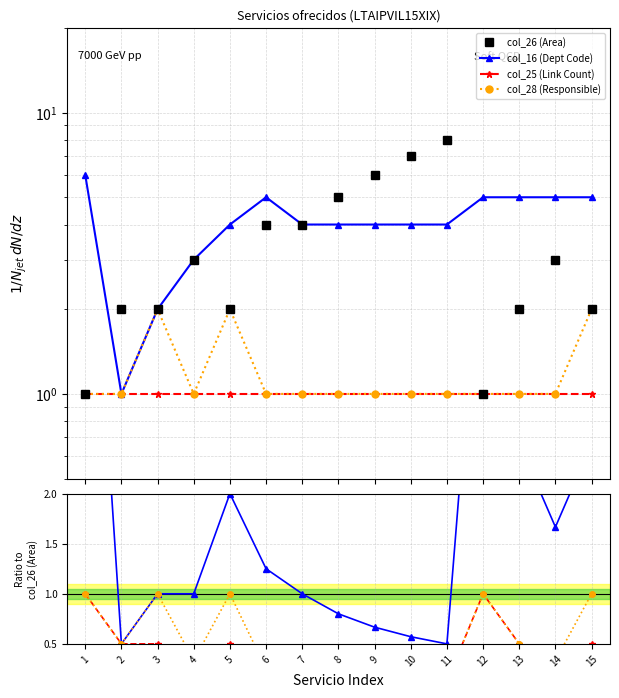

How many times do col_16 (Dept Code) and col_26 (Area) cross each other?

4